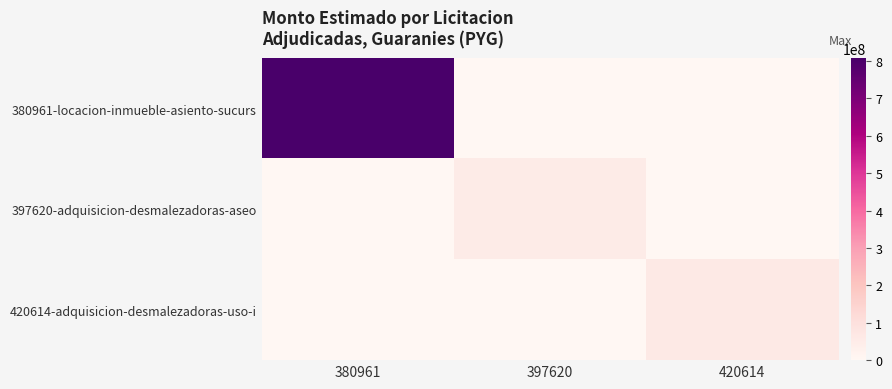

Reading right to left, what are all the values shown in this chart?

380961-locacion-inmueble-asiento-sucurs: 420614=0	397620=0	380961=807272697
397620-adquisicion-desmalezadoras-aseo: 420614=0	397620=51000000	380961=0
420614-adquisicion-desmalezadoras-uso-i: 420614=60698250	397620=0	380961=0